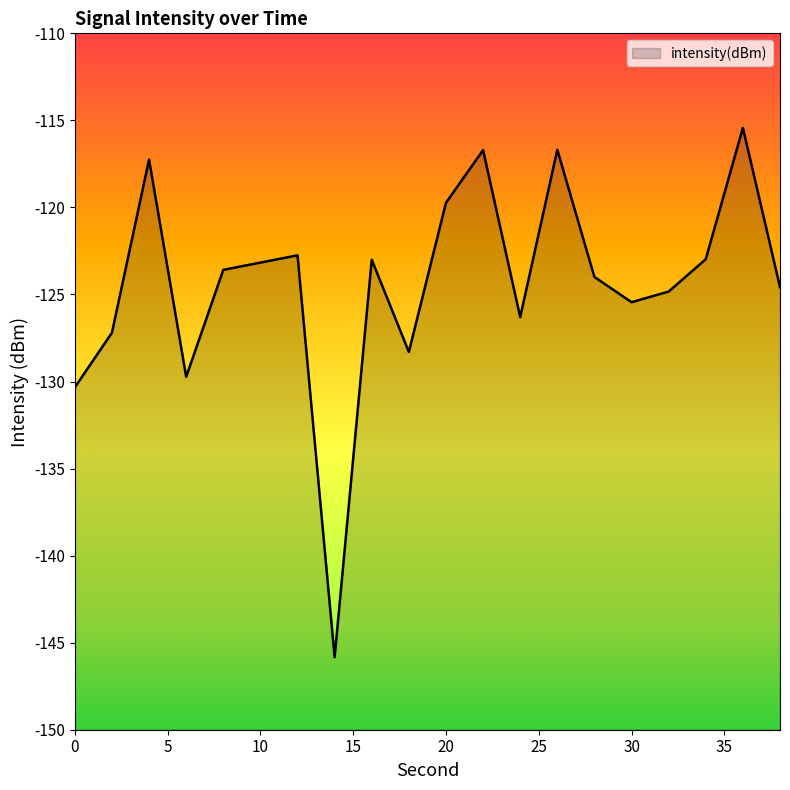

List the labels in order of value, smallest first.

14, 0, 6, 18, 2, 24, 30, 32, 38, 28, 8, 10, 16, 34, 12, 20, 4, 22, 26, 36